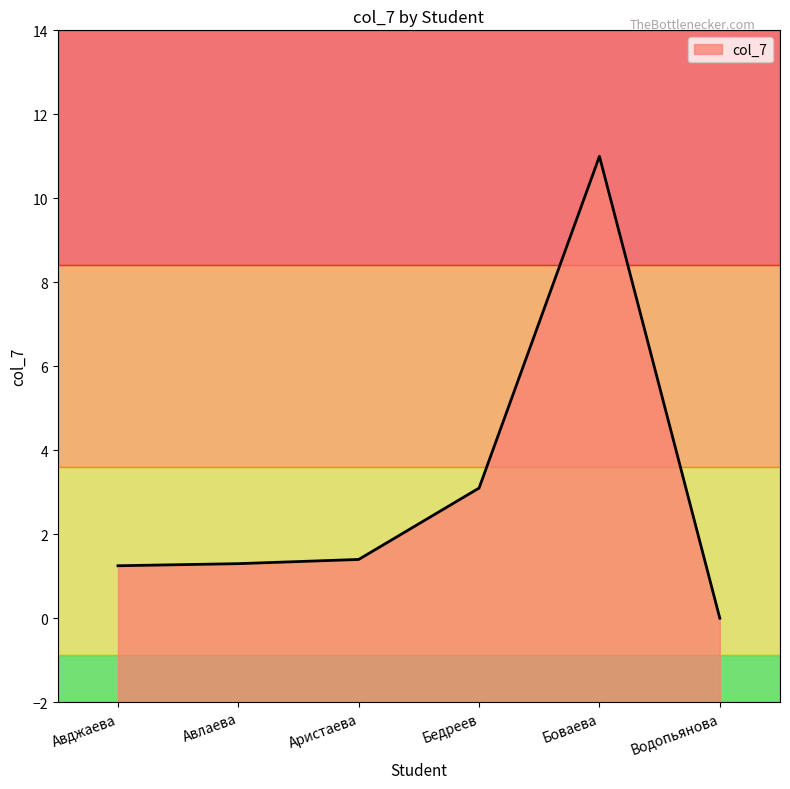

True or false: the data has more than 0 interior local peaks.

True